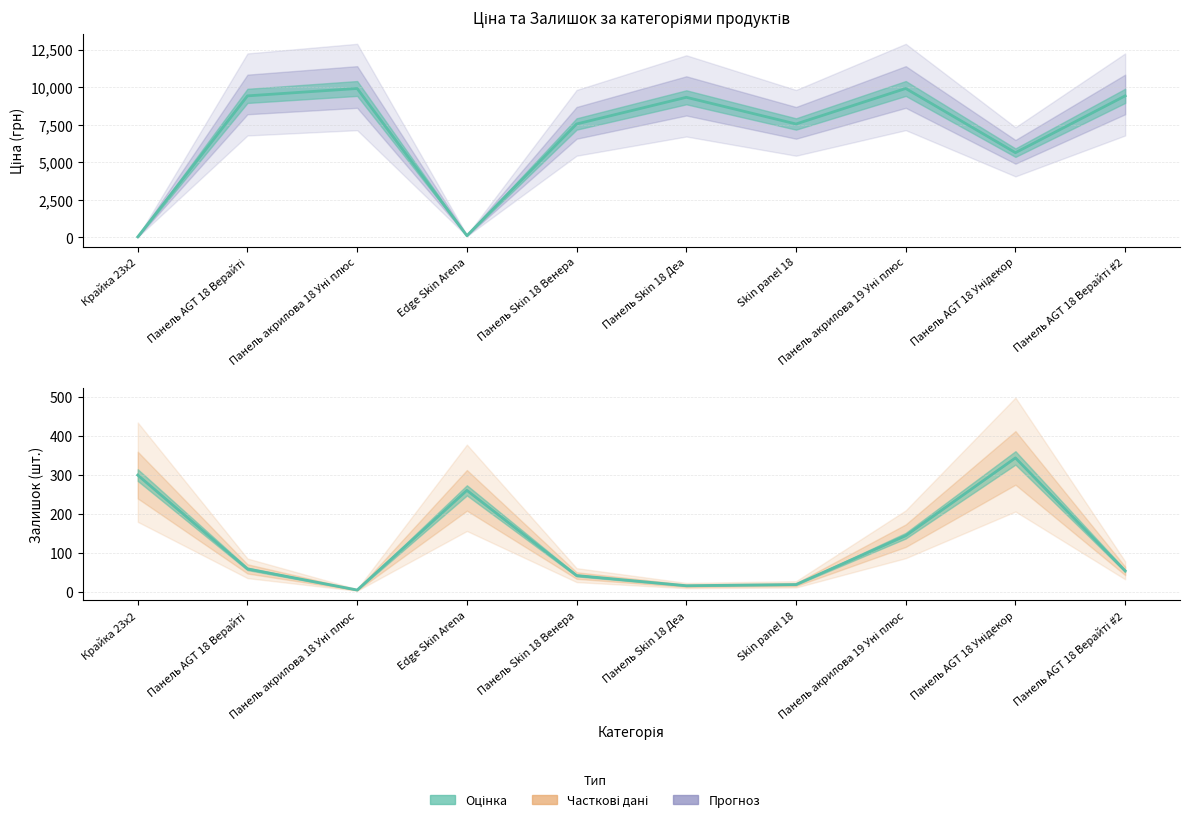

At which category does the chart reach its minimum across all series?

Панель акрилова 18 Уні плюс